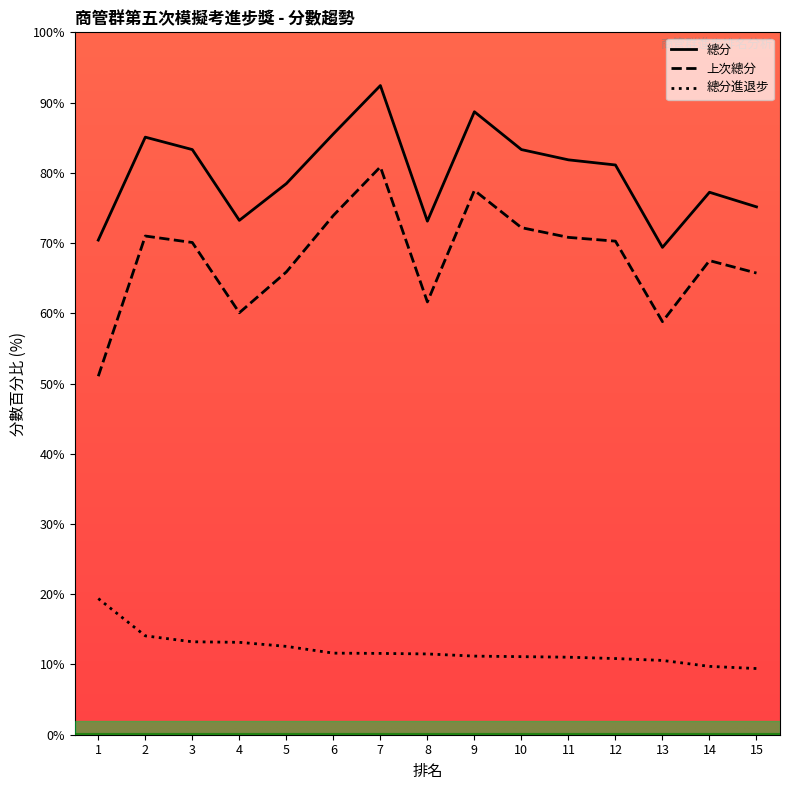

True or false: 總分 and 總分進退步 cross at least once.

False